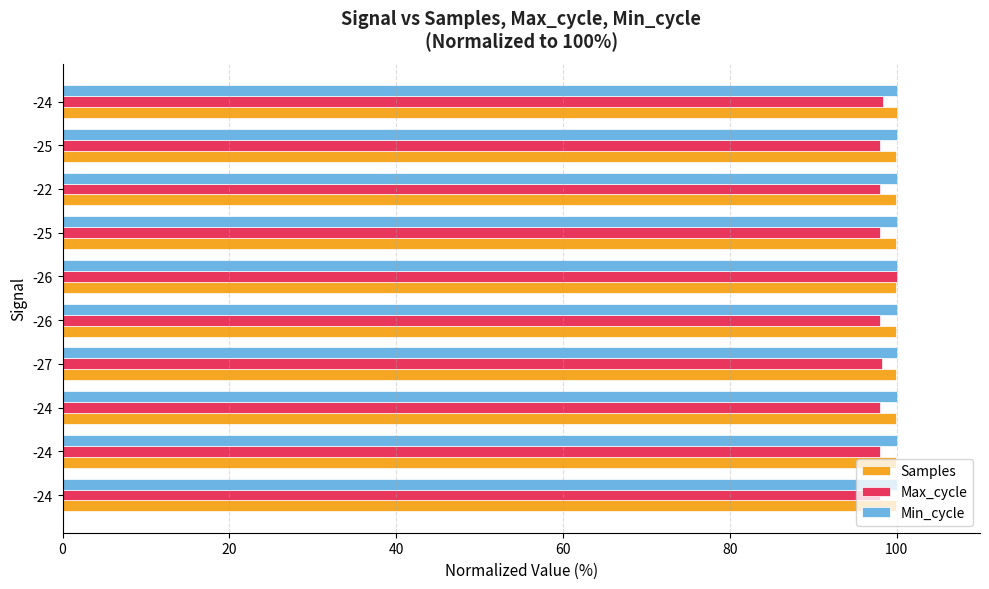

What is the difference between the maximum and minimum values in the Samples series?

0.1